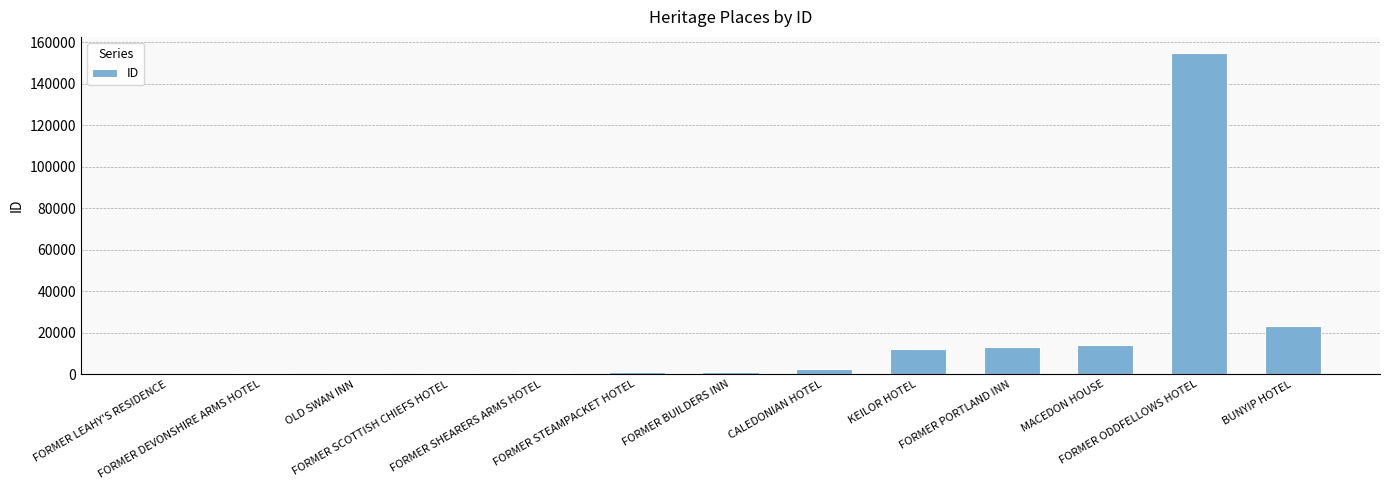

Is it true that the value at FORMER ODDFELLOWS HOTEL is 210795?

False